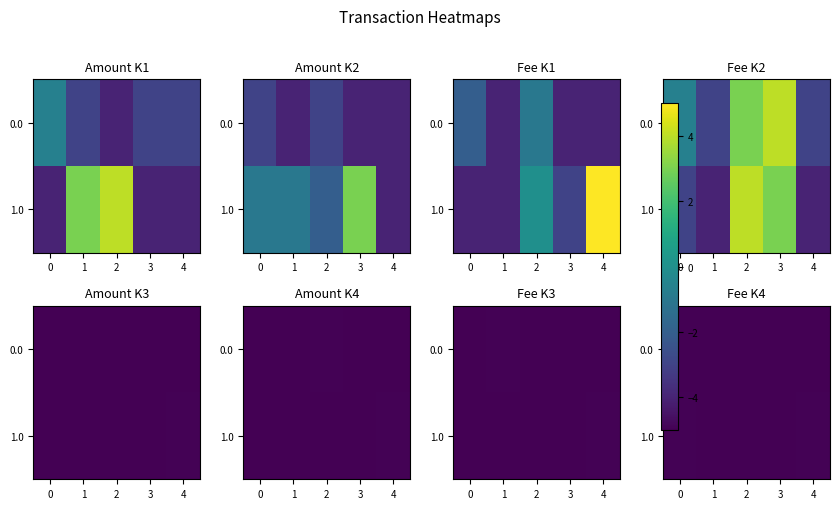

What is the approximate value of 0.0 at 4?

-5.0